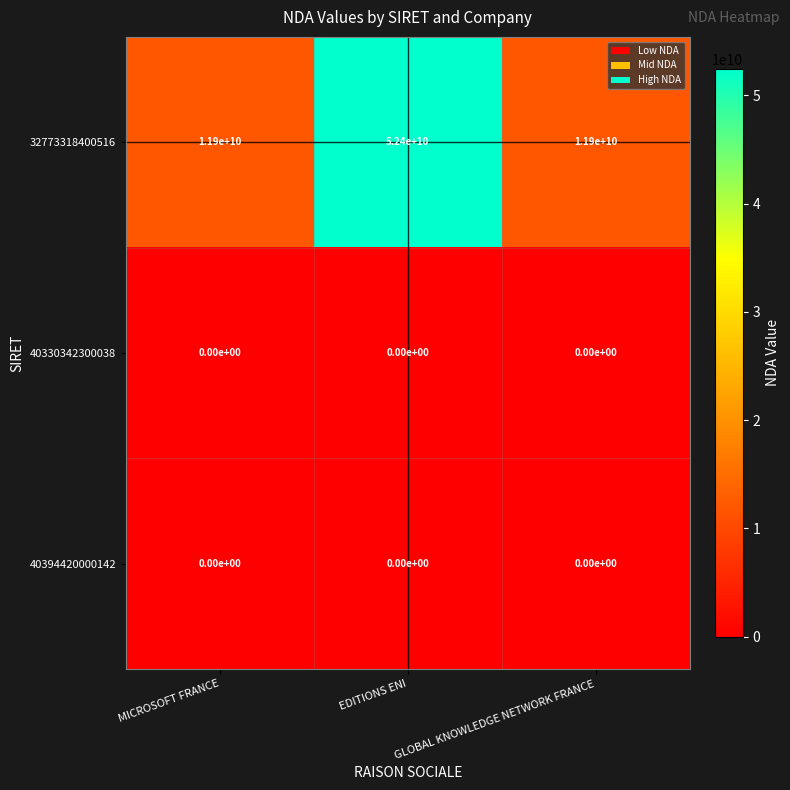

The value of 40394420000142 at EDITIONS ENI is 0. True or false?

True